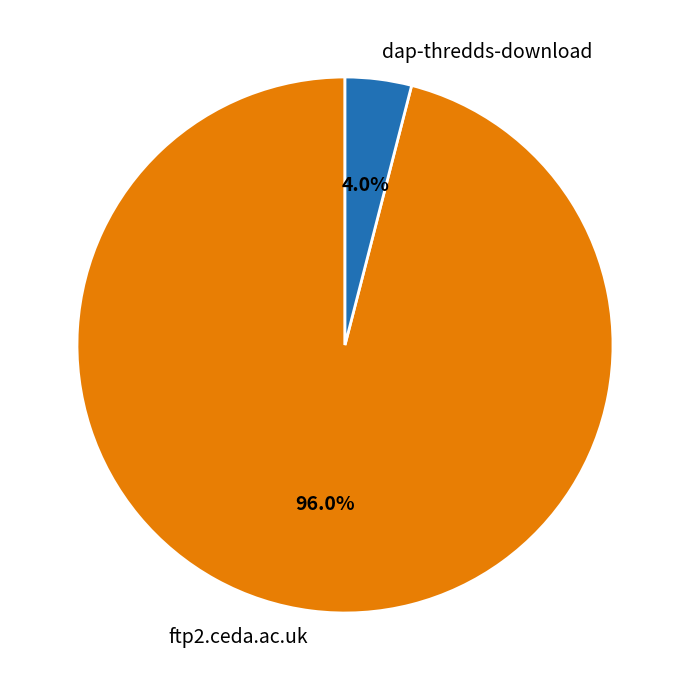

To the nearest percent, what is the average slice percentage?

50%